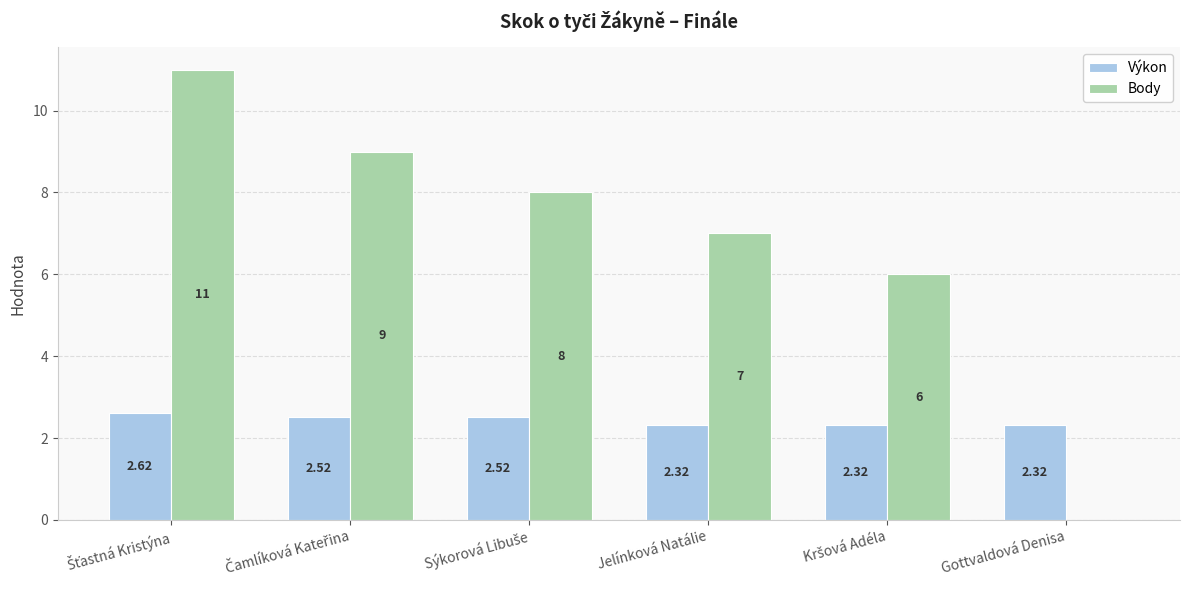

Which series has the largest total across all categories?

Body